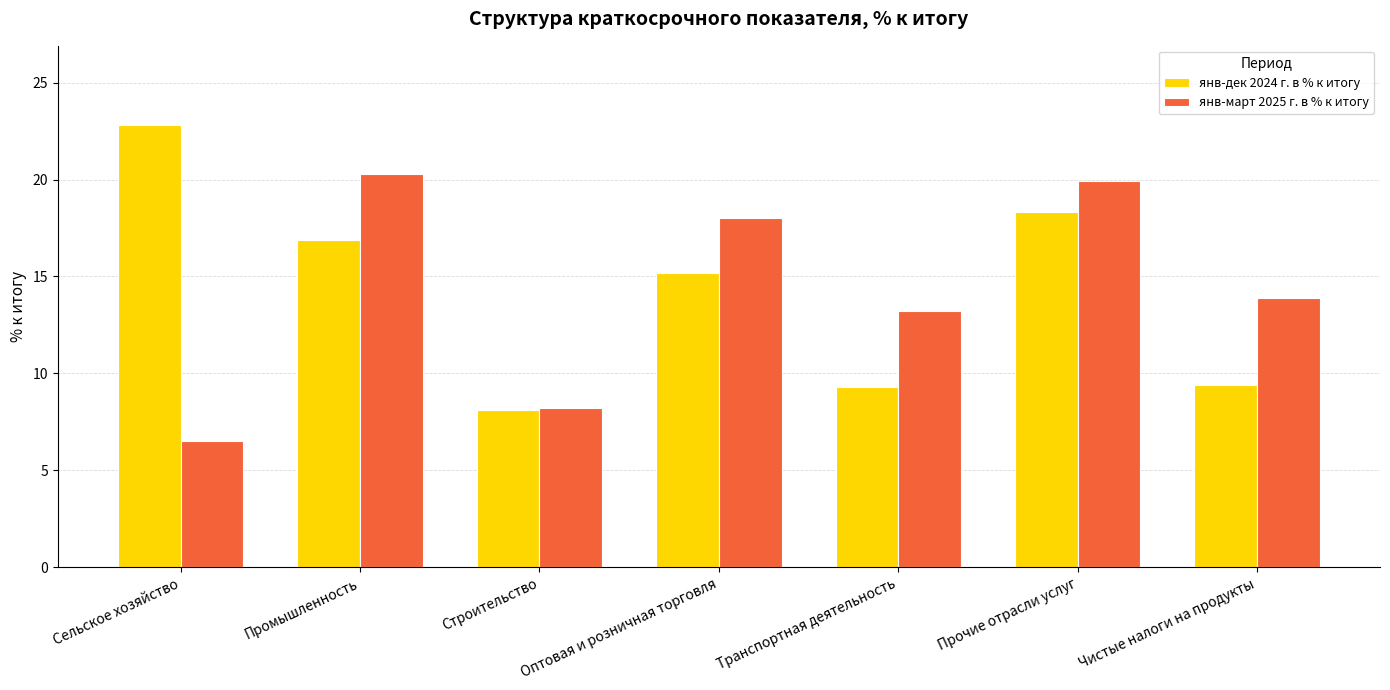

Is the value of янв-март 2025 г. в % к итогу at Чистые налоги на продукты greater than the value of янв-дек 2024 г. в % к итогу at Транспортная деятельность?

Yes